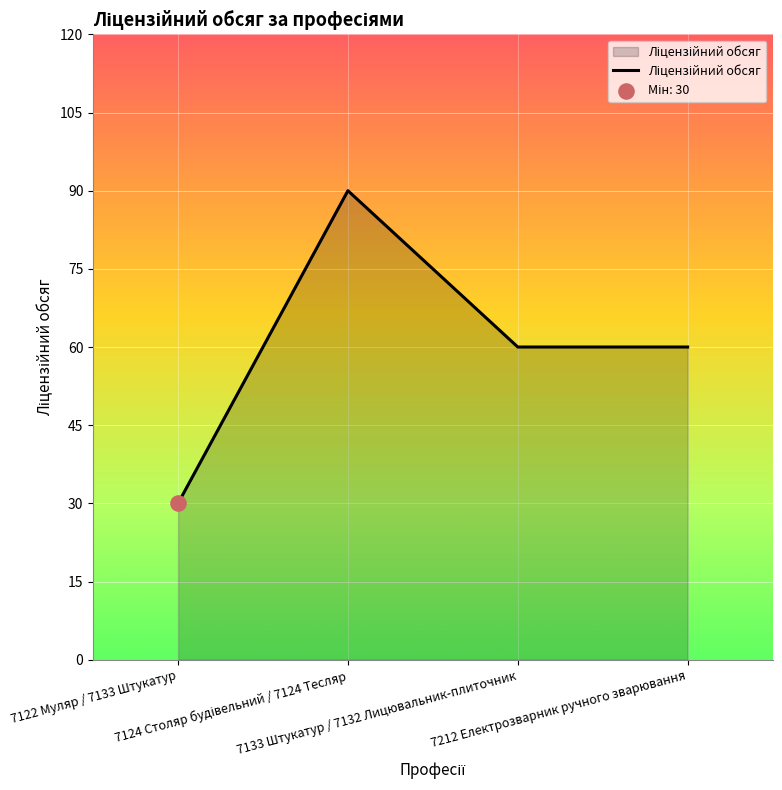

What is the average value?

60